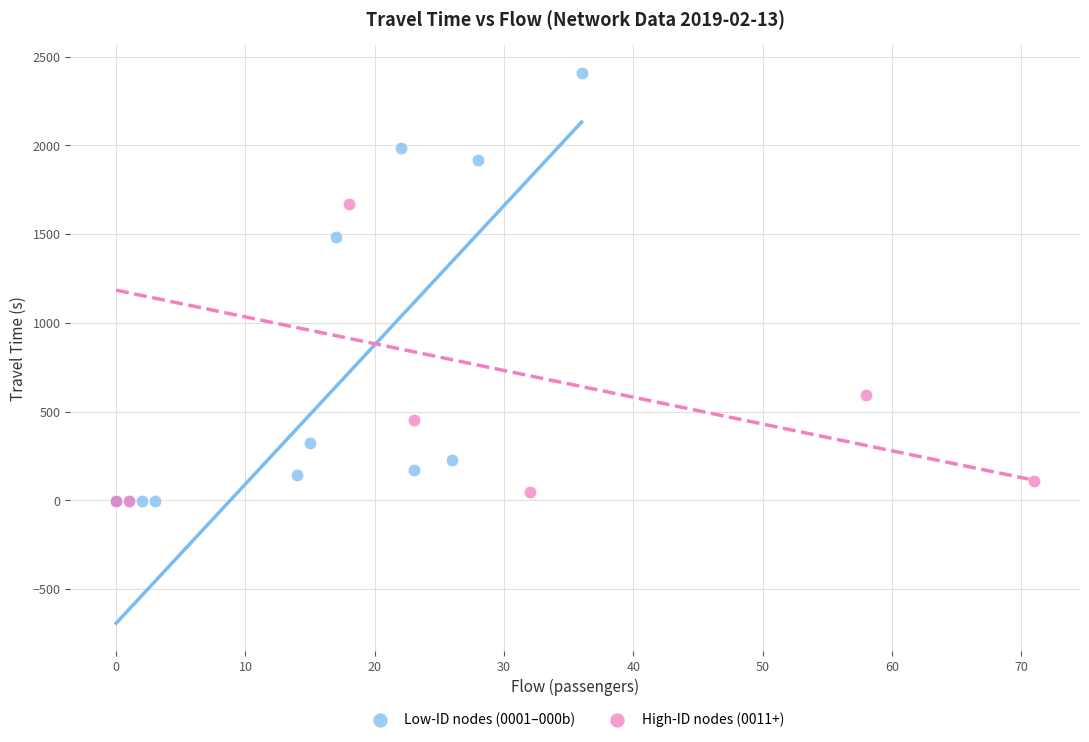

Which series has the widest spread of Y values?

Low-ID nodes (0001–000b)